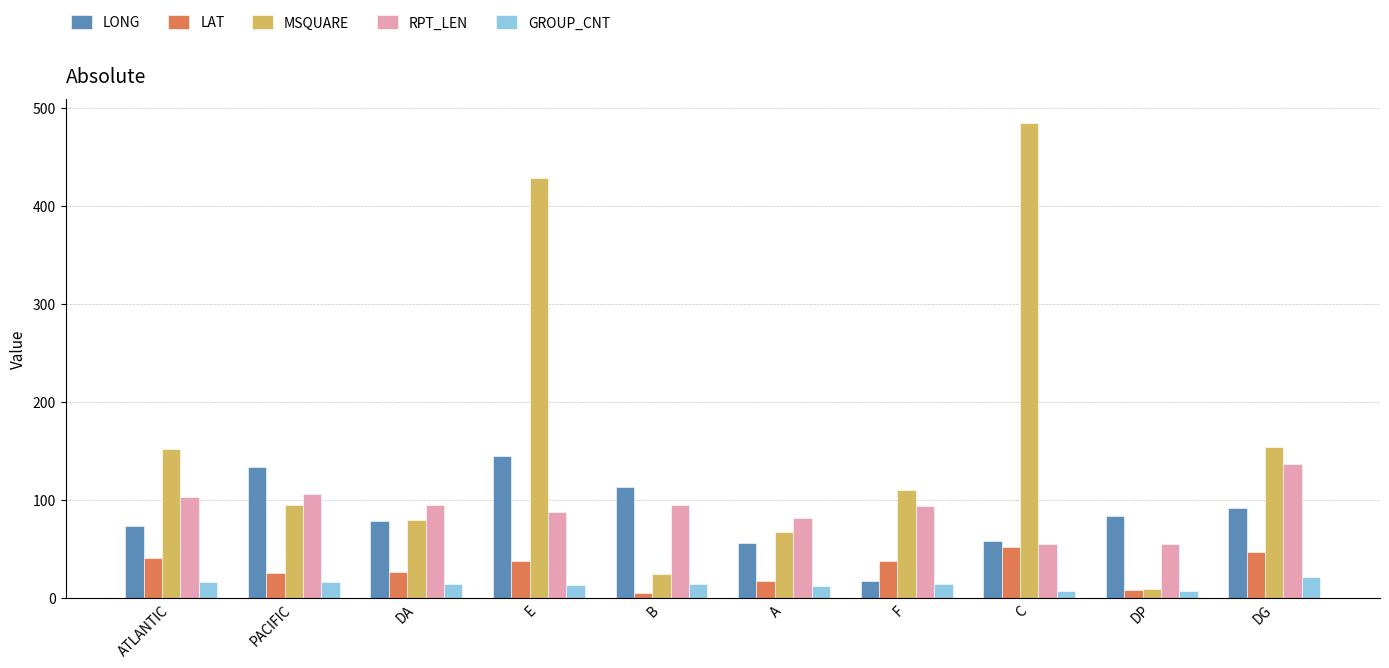

What is the smallest value displayed?

5.6